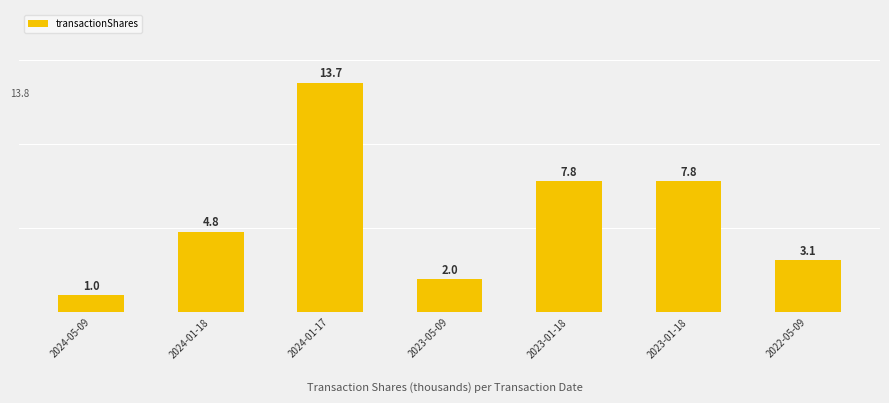

Rank the categories by value from lowest to highest.

2024-05-09, 2023-05-09, 2022-05-09, 2024-01-18, 2023-01-18, 2023-01-18, 2024-01-17